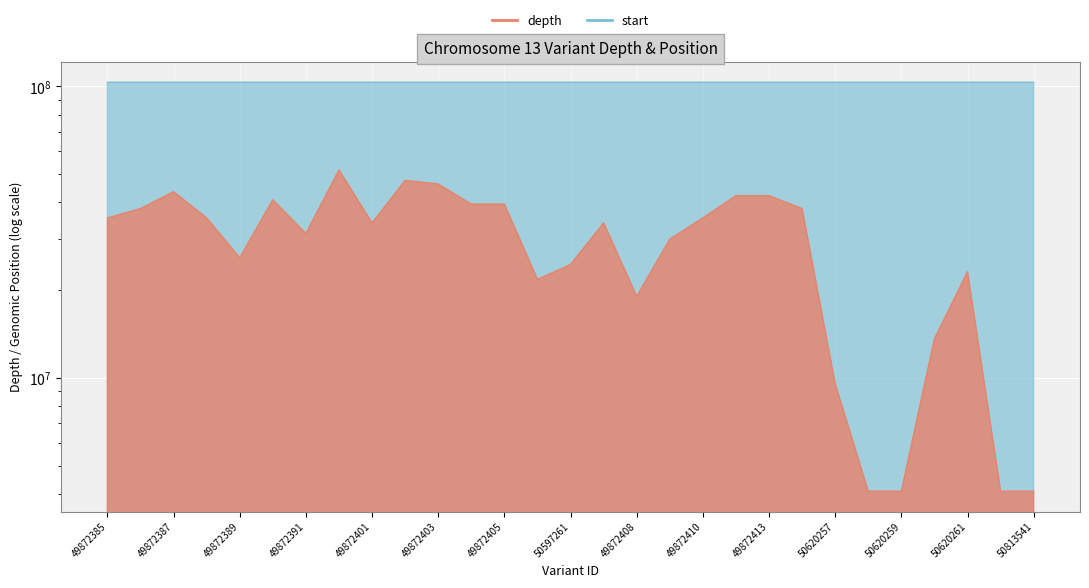

Rank the categories by start value from lowest to highest.

49872385, 49872386, 49872387, 49872388, 49872389, 49872390, 49872391, 49872392, 50620257, 50628021, 50813541, 50620258, 50620259, 50620260, 50620261, 49872401, 49872402, 49872403, 49872404, 49872405, 49872406, 50597261, 49872407, 49872408, 49872409, 49872410, 49872412, 49872413, 49872414